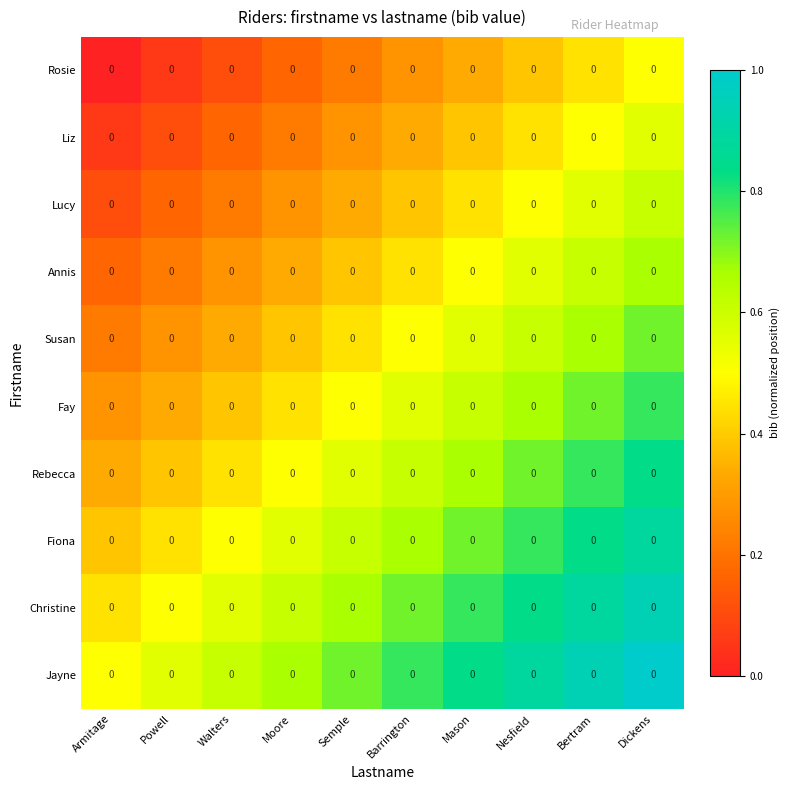

What is the difference between the maximum and minimum values in the Lucy series?

0.5